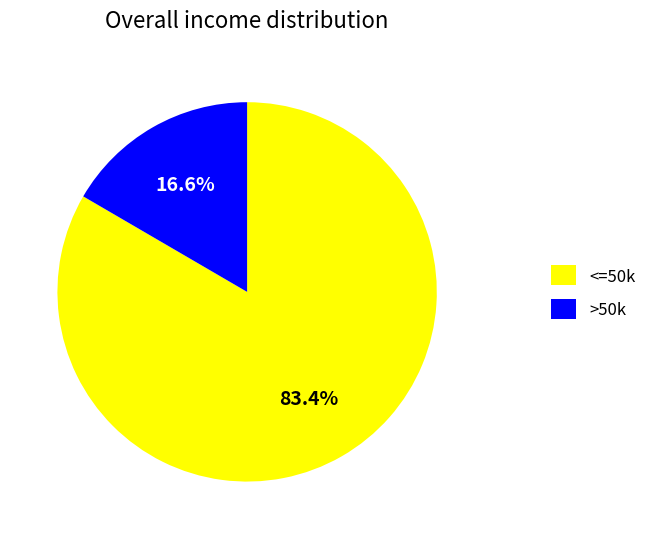

Is there any slice that represents more than half of the pie?

Yes